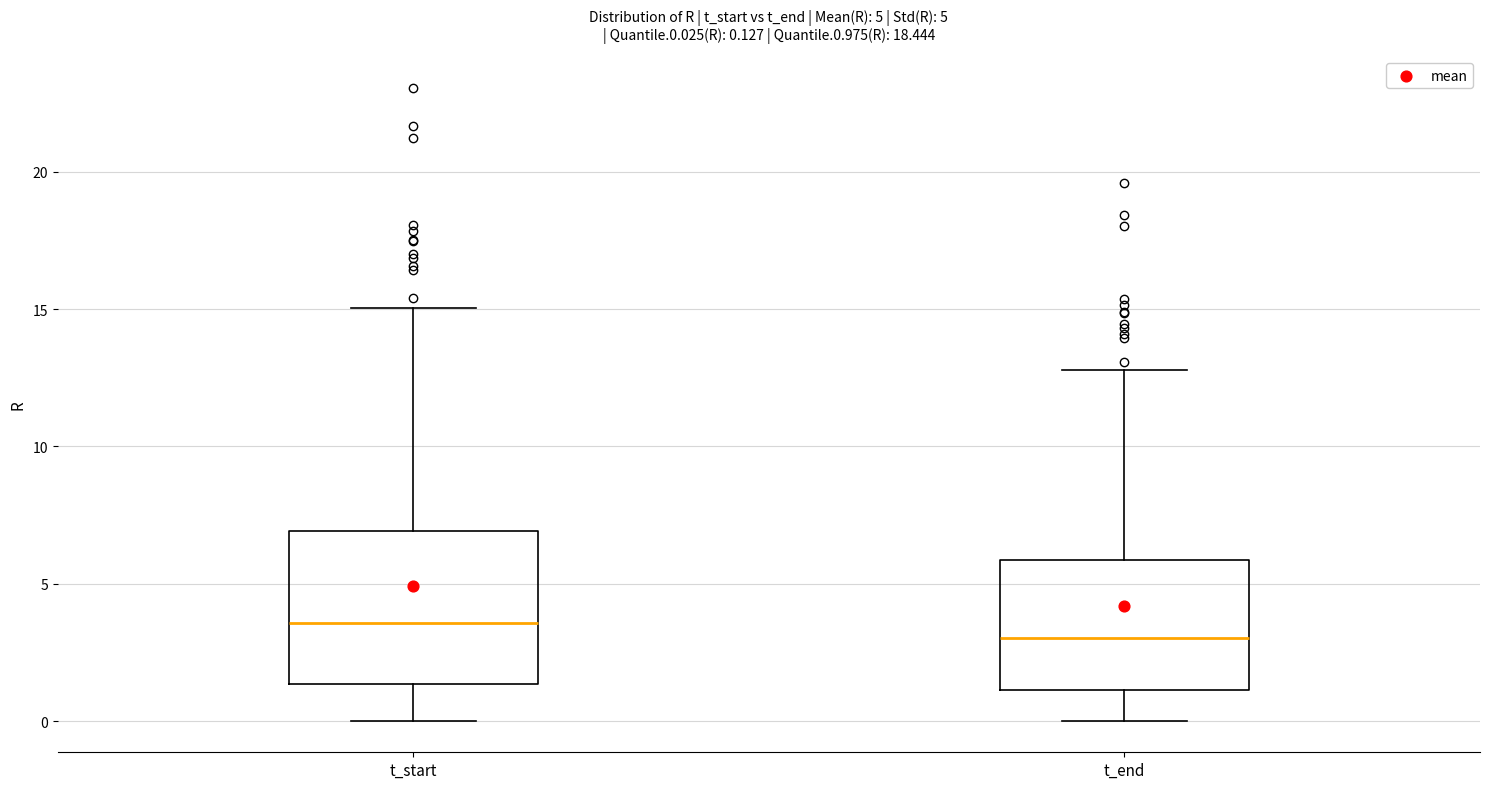

Which box has the highest median line?

t_start